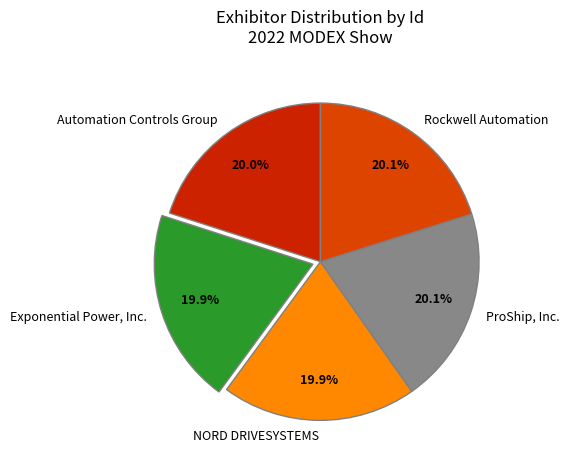

Does Automation Controls Group account for over 50% of the chart?

No